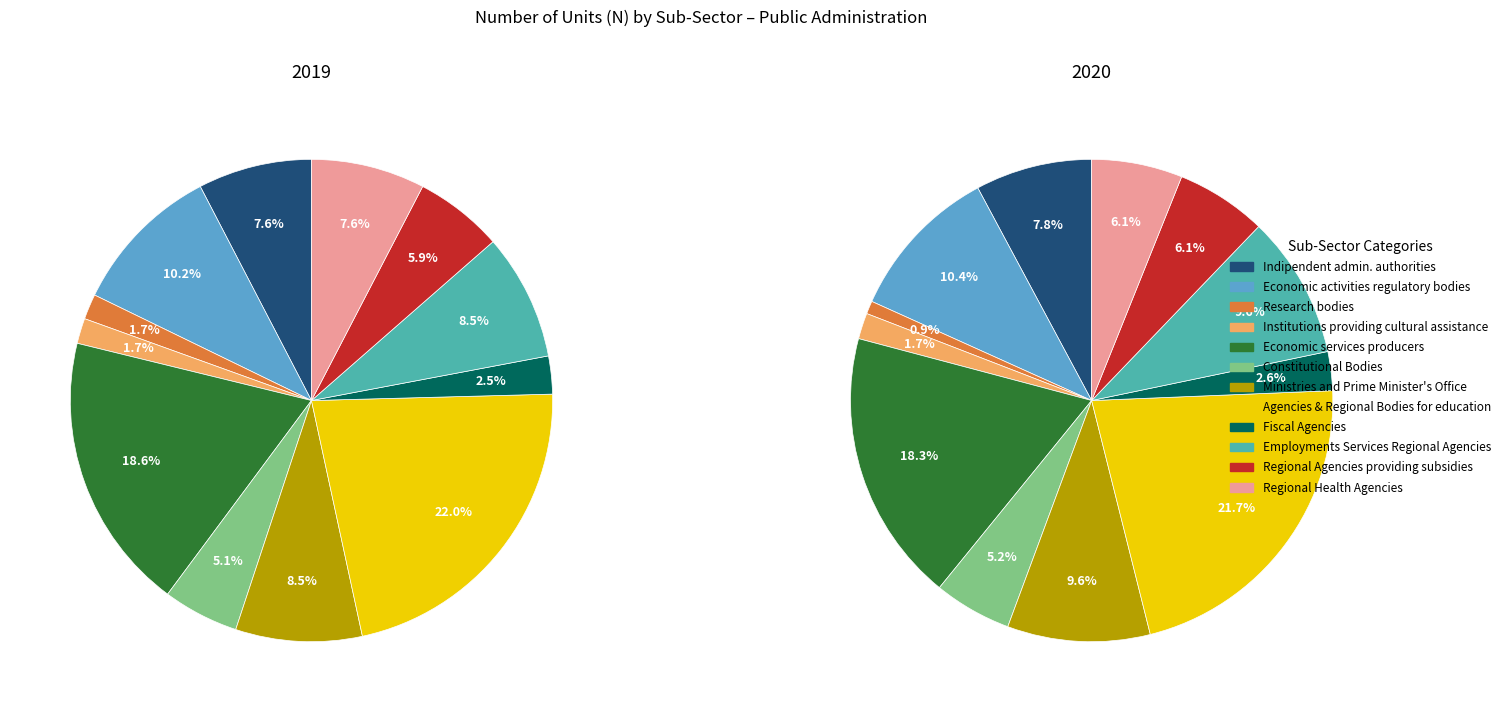

What percentage do Agencies and Regional Bodies for education and Economic activities regulatory bodies together represent?

32.2%